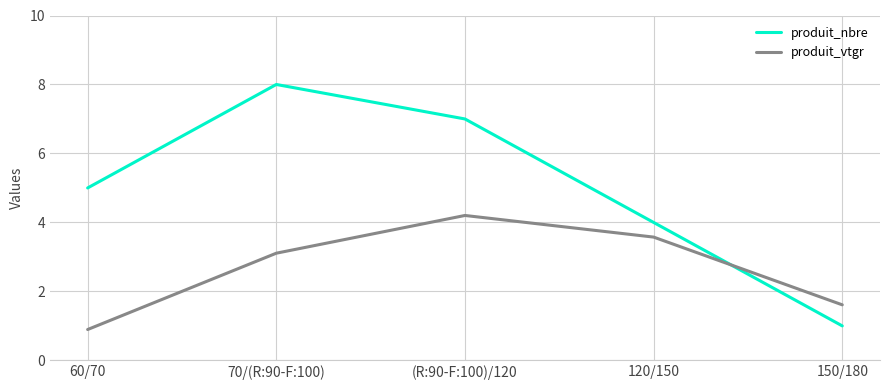

Where does the produit_vtgr series first go above 3?

70/(R:90-F:100)